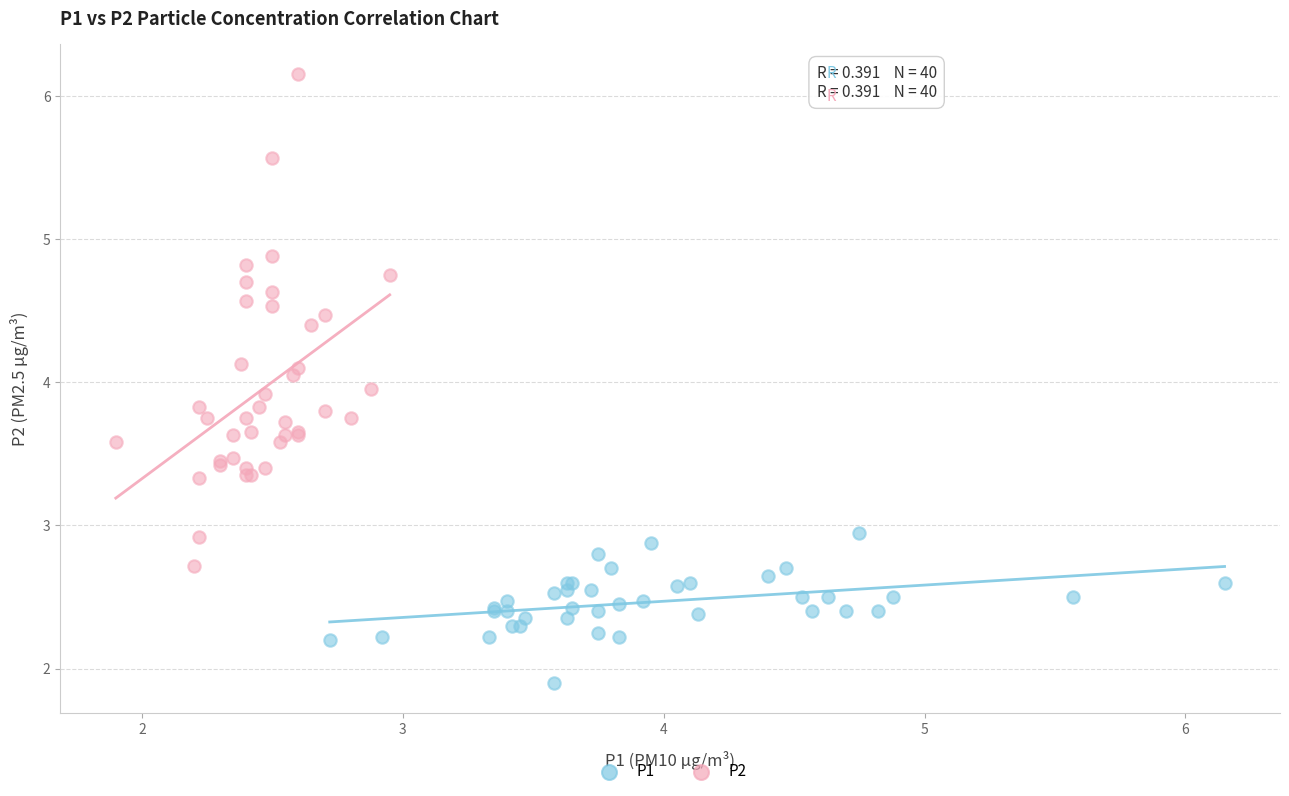

Which series reaches the maximum Y coordinate?

P2